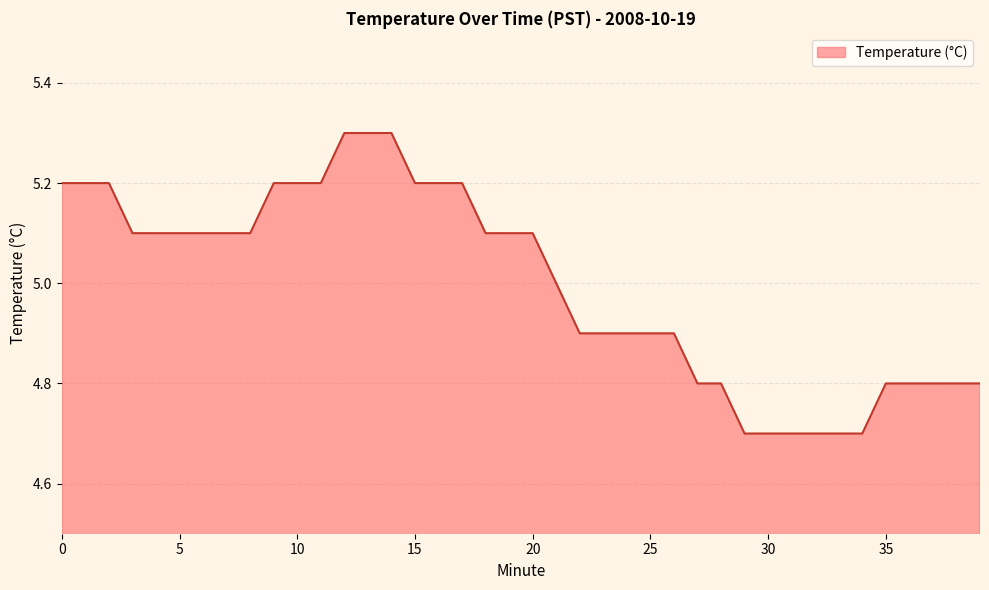

What is the smallest value displayed?

4.7